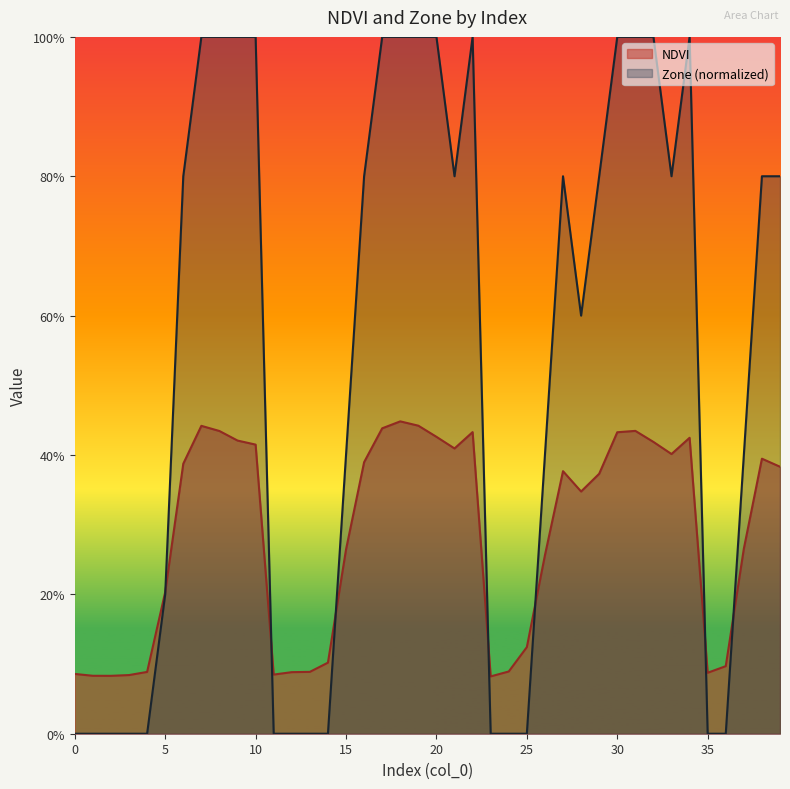

Count the Zone values in the range 0 to 1.

40